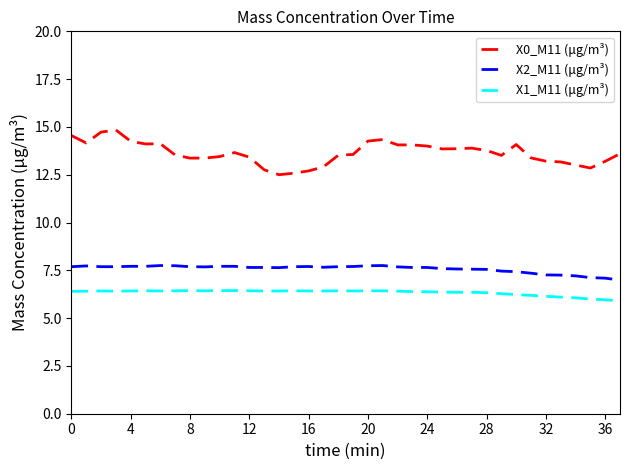

True or false: X0_M11 (μg/m³) and X1_M11 (μg/m³) intersect in this chart.

False